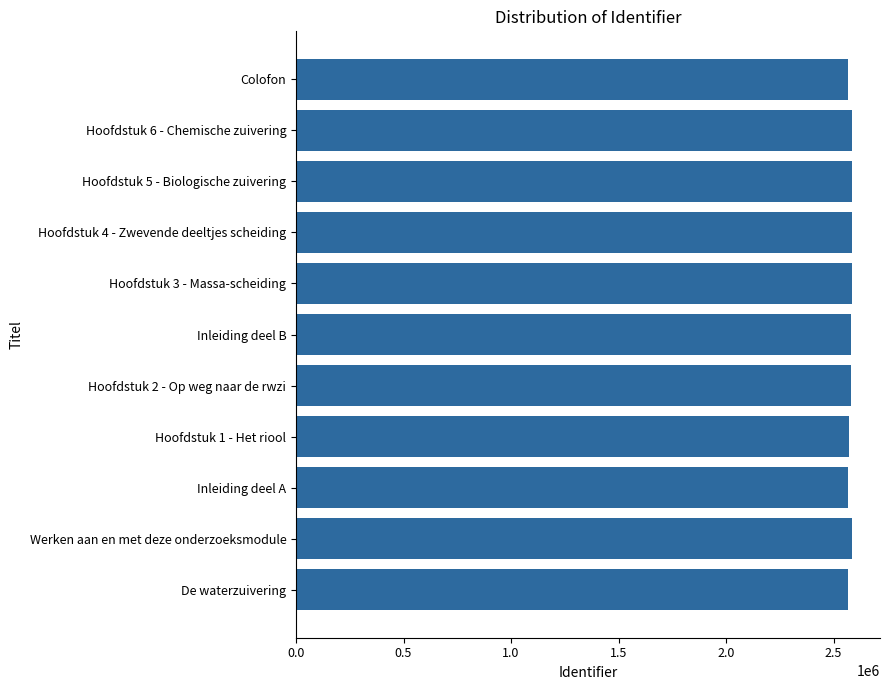

What is the average value?

2578942